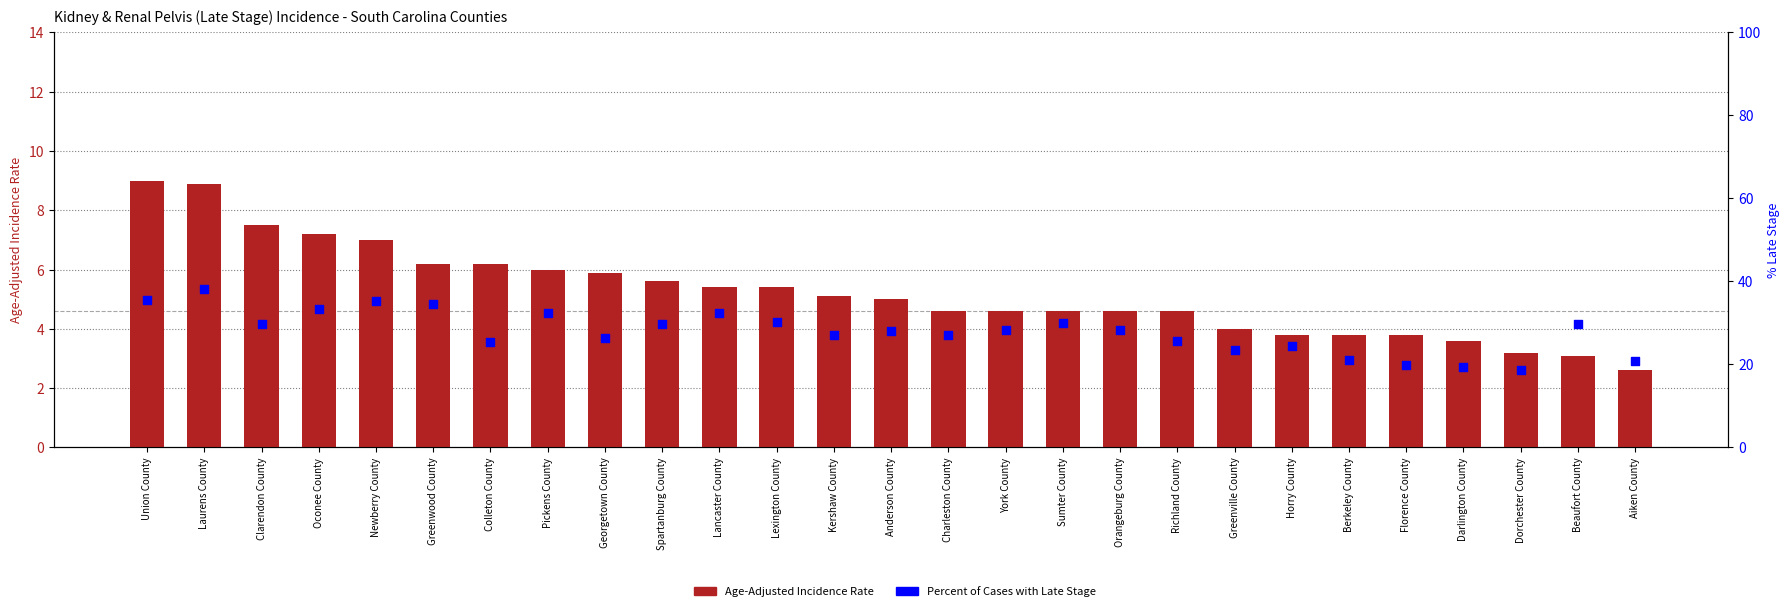

At how many categories does at least one series exceed 12?

27